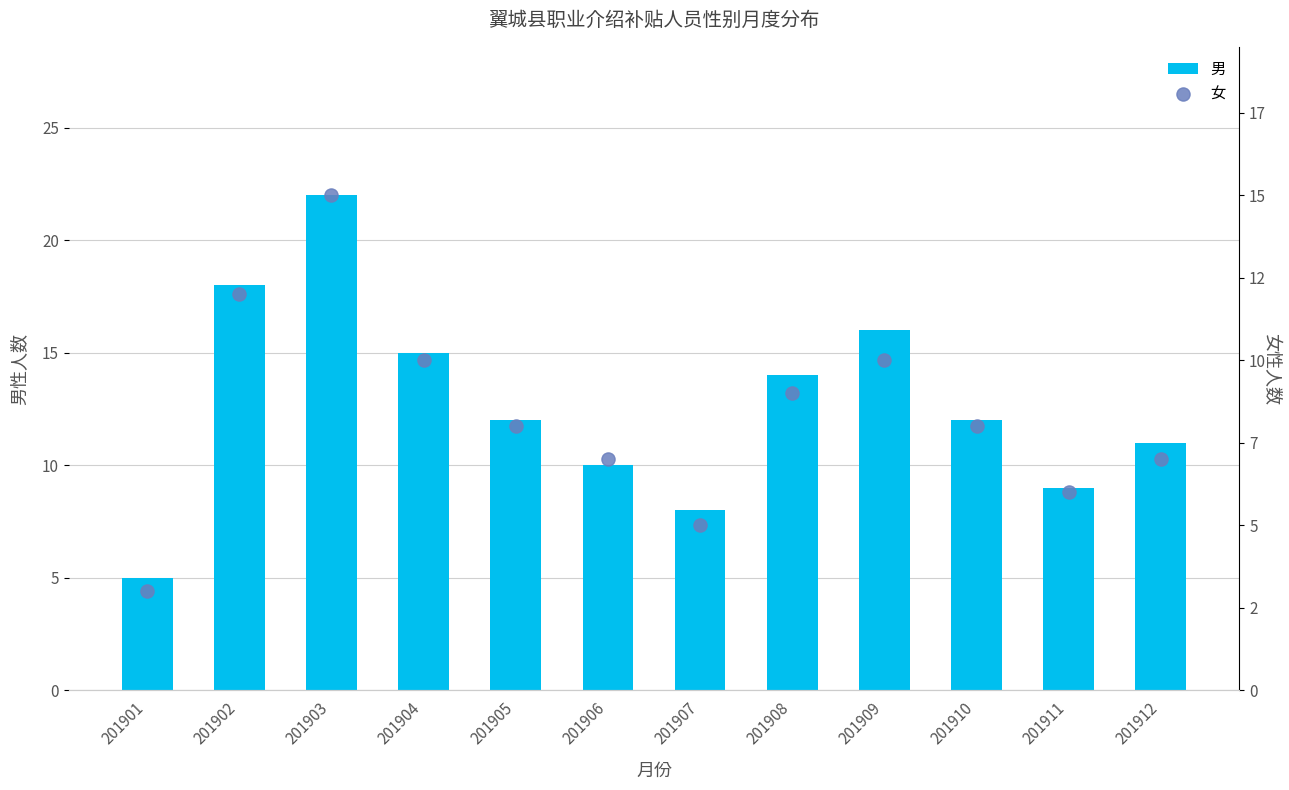

Which series has the widest spread of Y values?

男